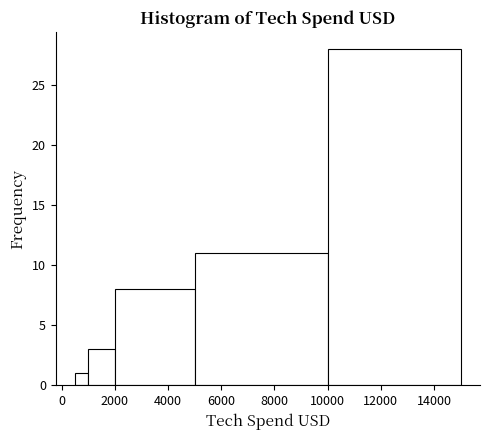

Read against the x-axis, roughly where is the centre of the tallest bar?

12600